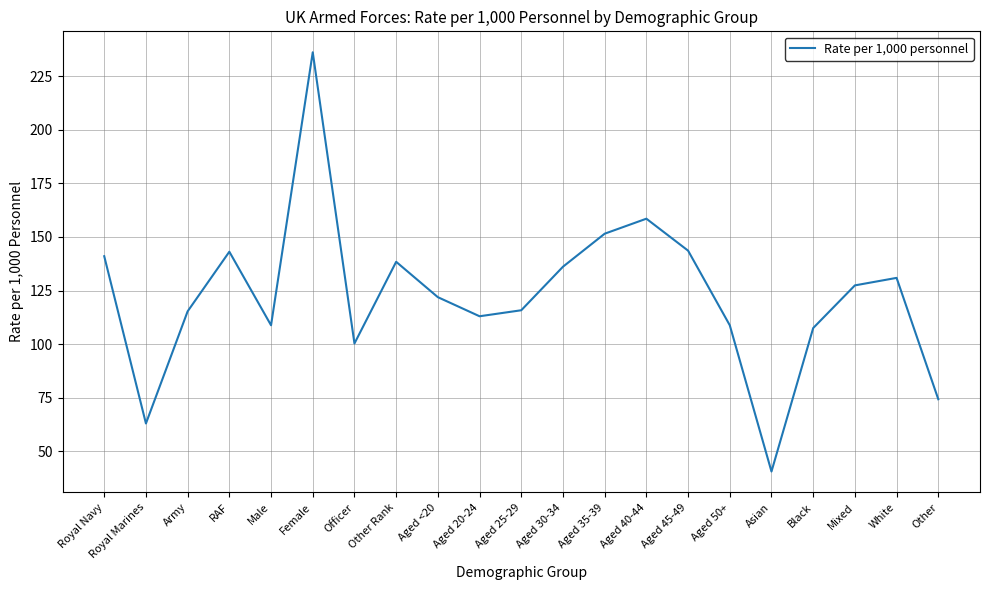

Is it true that the value at Aged 35-39 is 62.5?

False